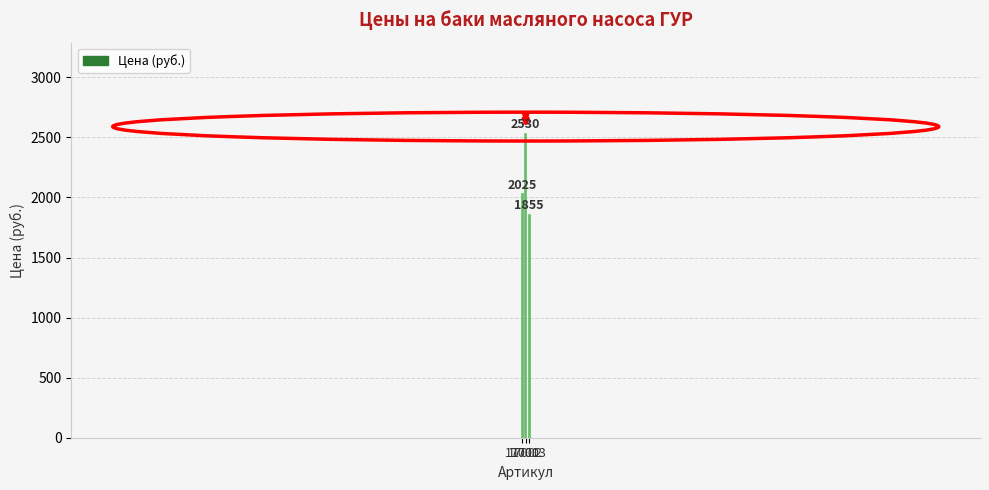

Reading left to right, what are all the values shown in this chart?

17001=2025	17002=2530	17003=1855